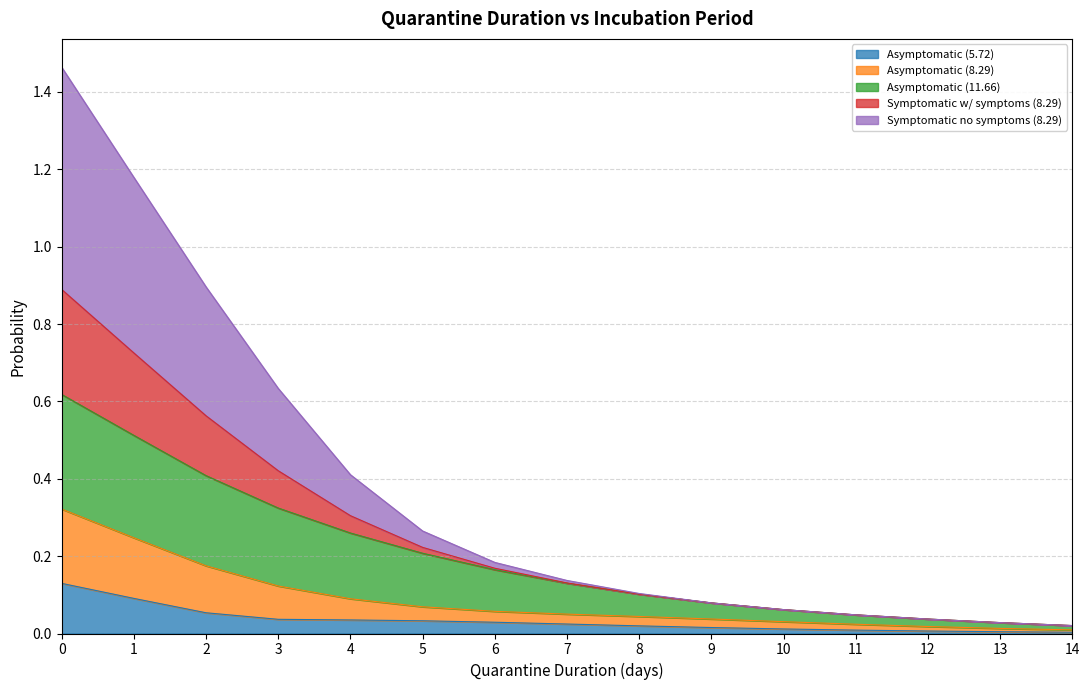

What is the spread (max minus min) of values at 9?

0.1